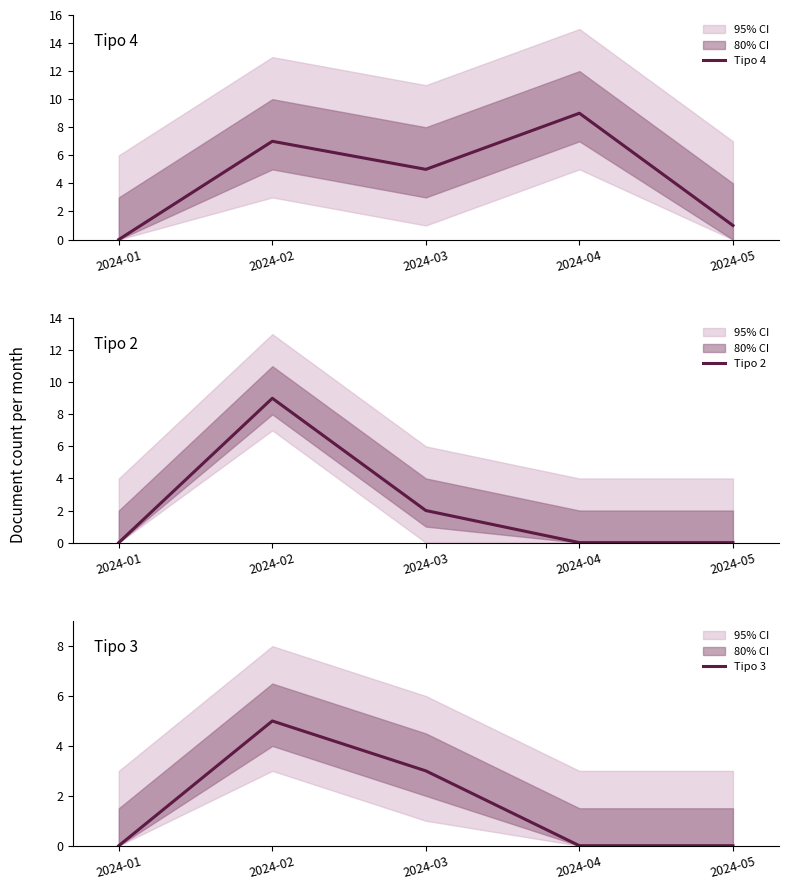

How many times do Tipo 4 and Tipo 2 cross each other?

1